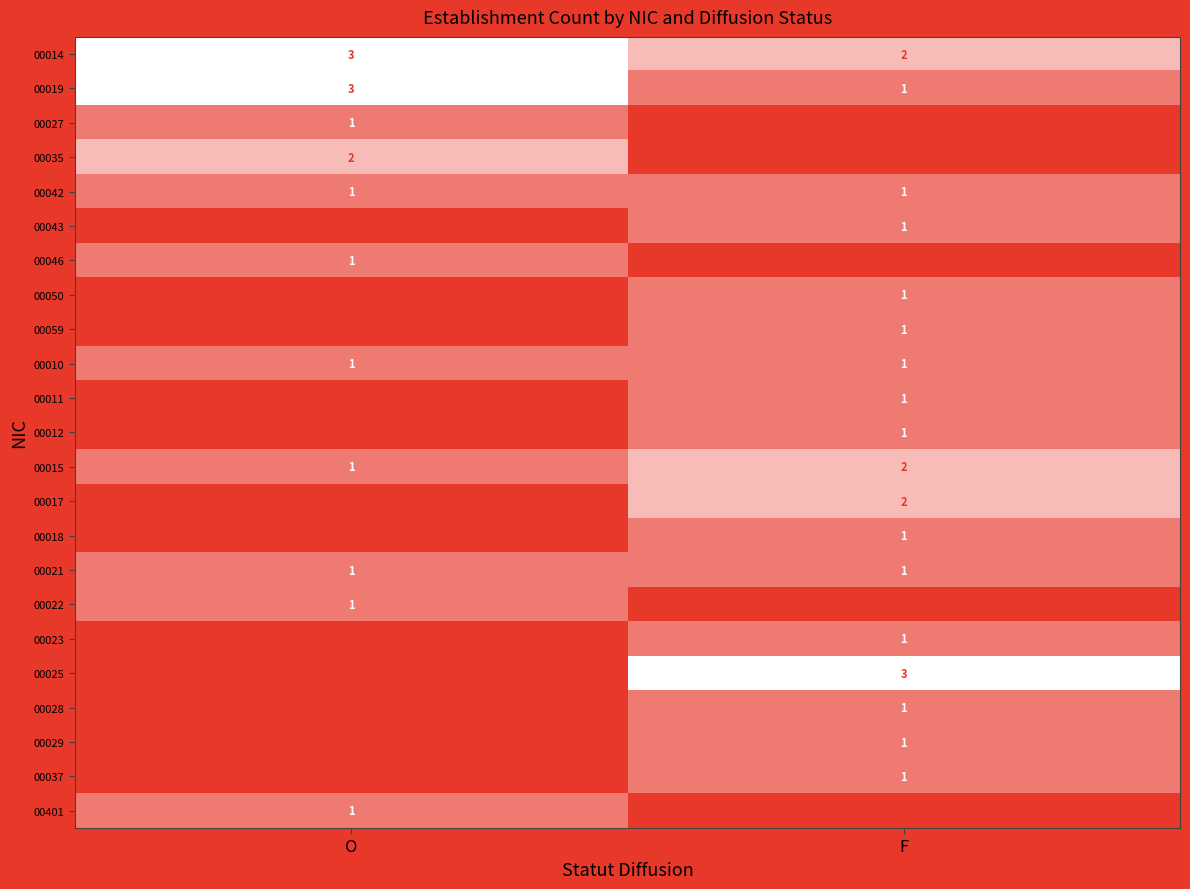

At which category is the sum across all series the highest?

F